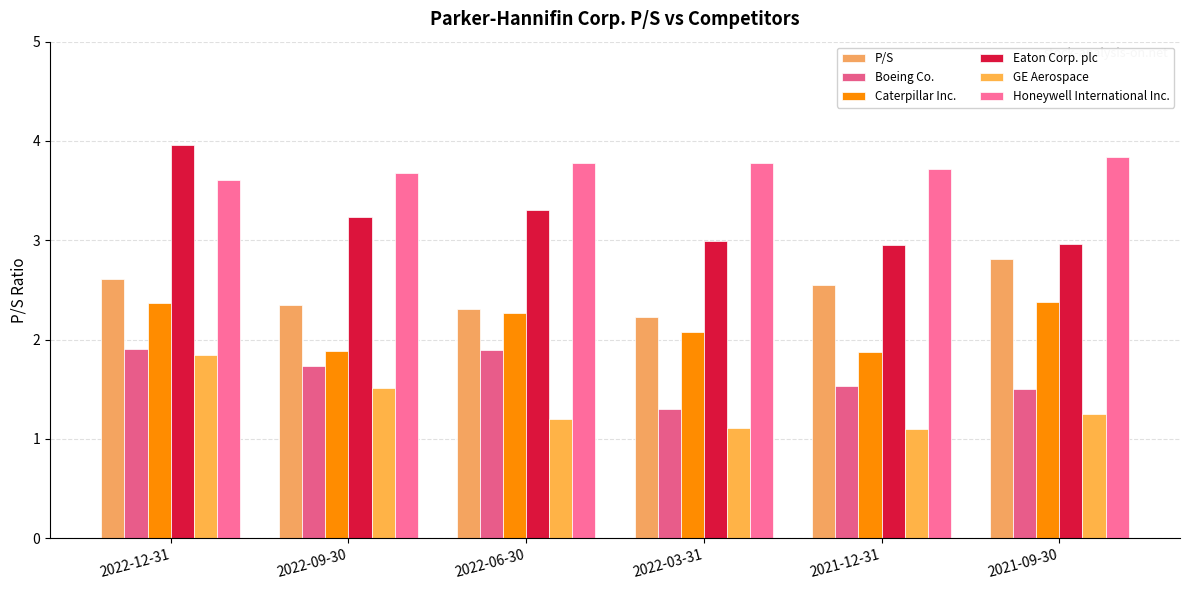

How many data points does each series have?

6